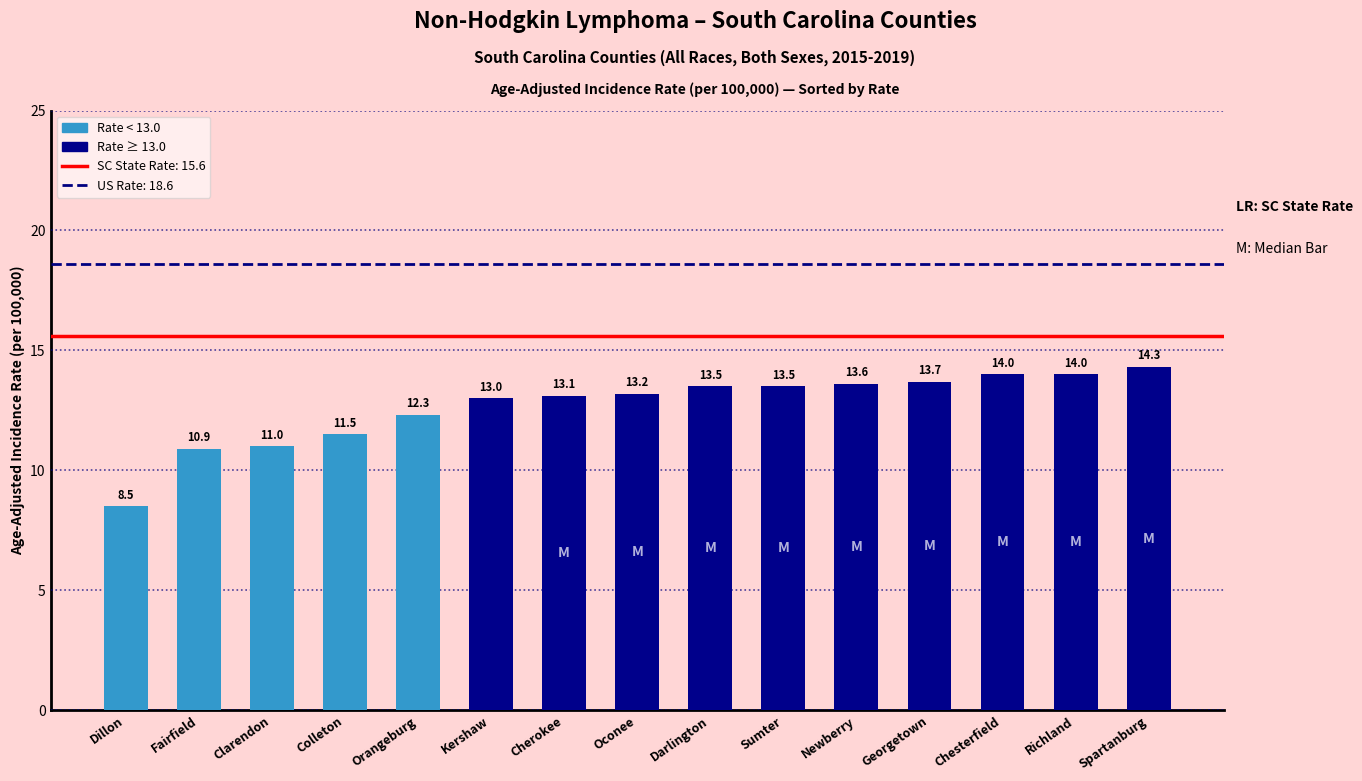

What is the minimum value shown in the chart?

8.5